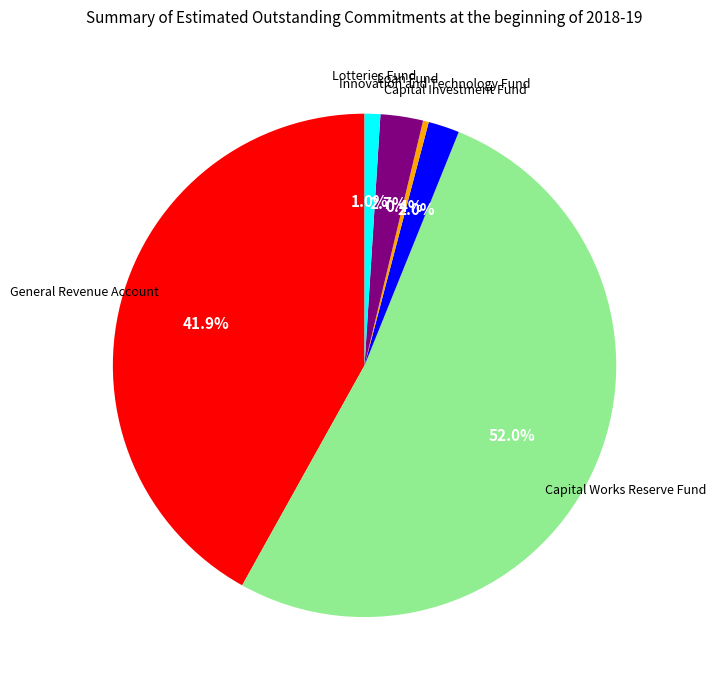

Does Loan Fund account for over 50% of the chart?

No